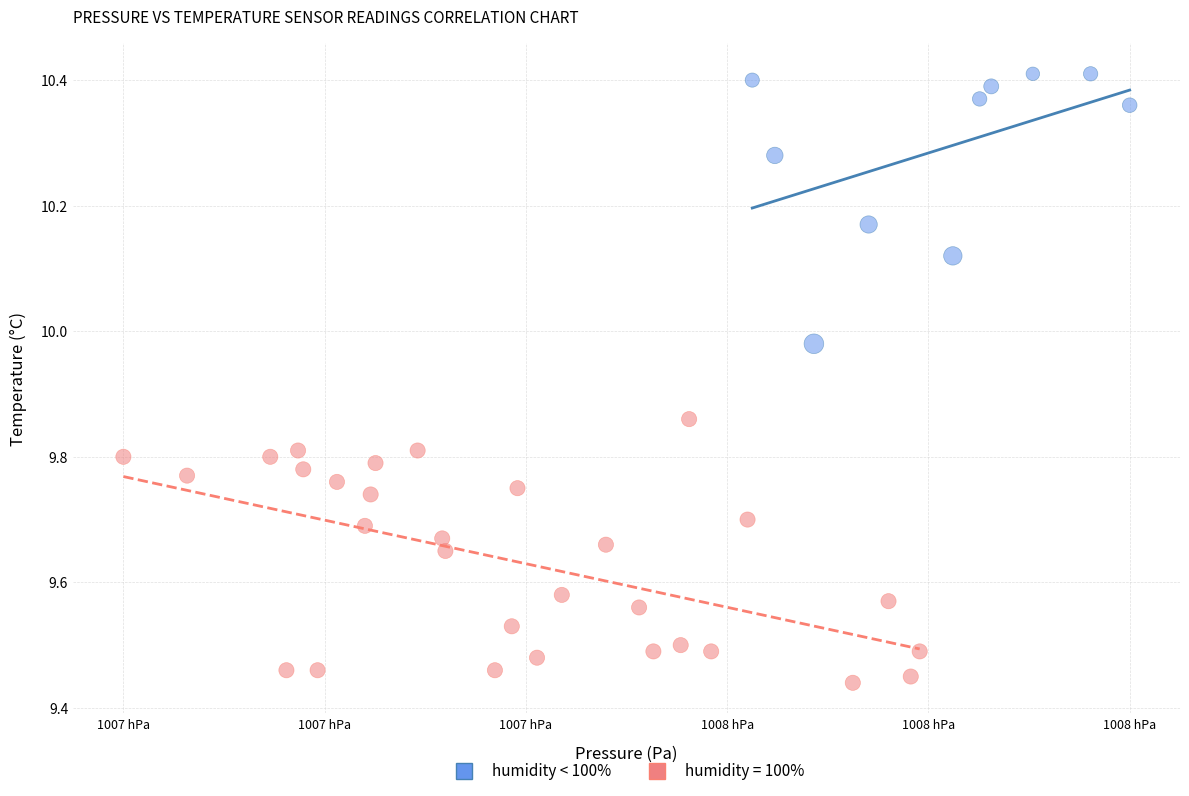

Which series contains the lowest Y value?

humidity = 100%